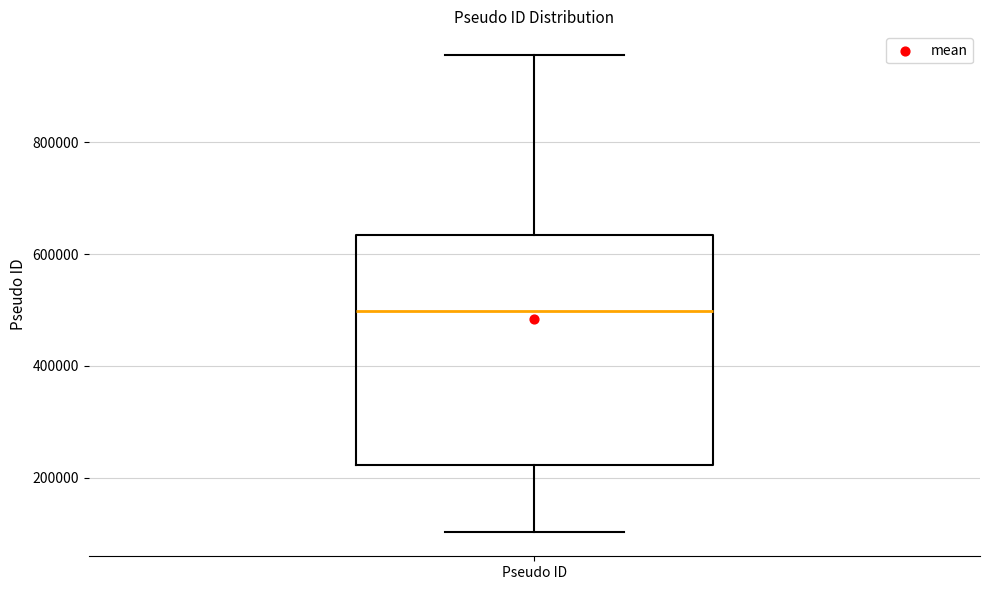

Where is the lower edge of the box for Pseudo ID on the y-axis? The values are not printed on the chart, so give them approximately, as read against the axis.

220000